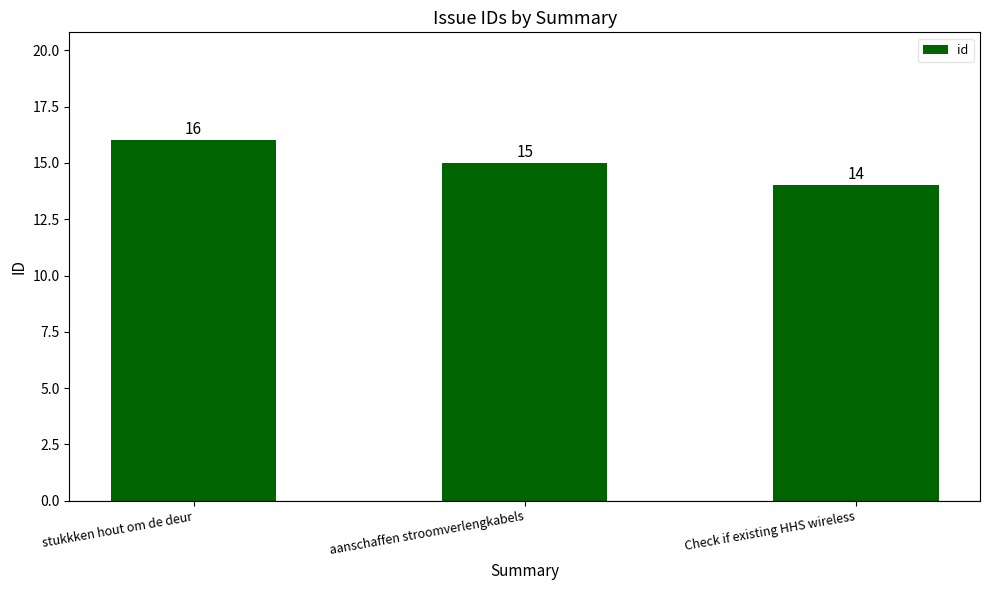

How many values are below 15?

1